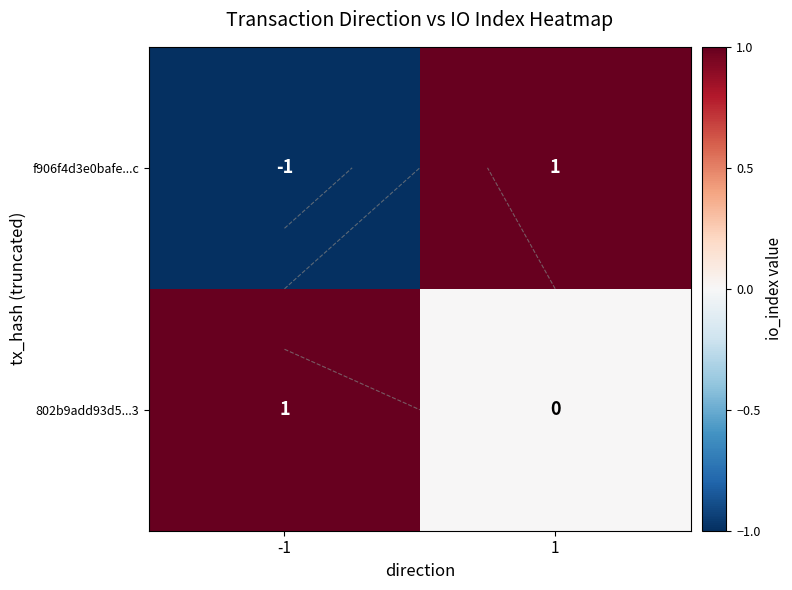

Count the number of data series in this chart.

2